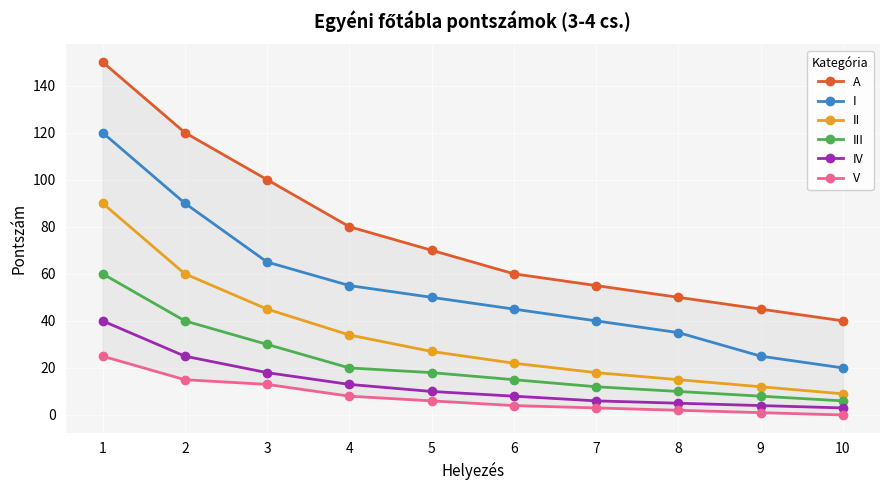

True or false: I has more than 1 interior local peaks.

False